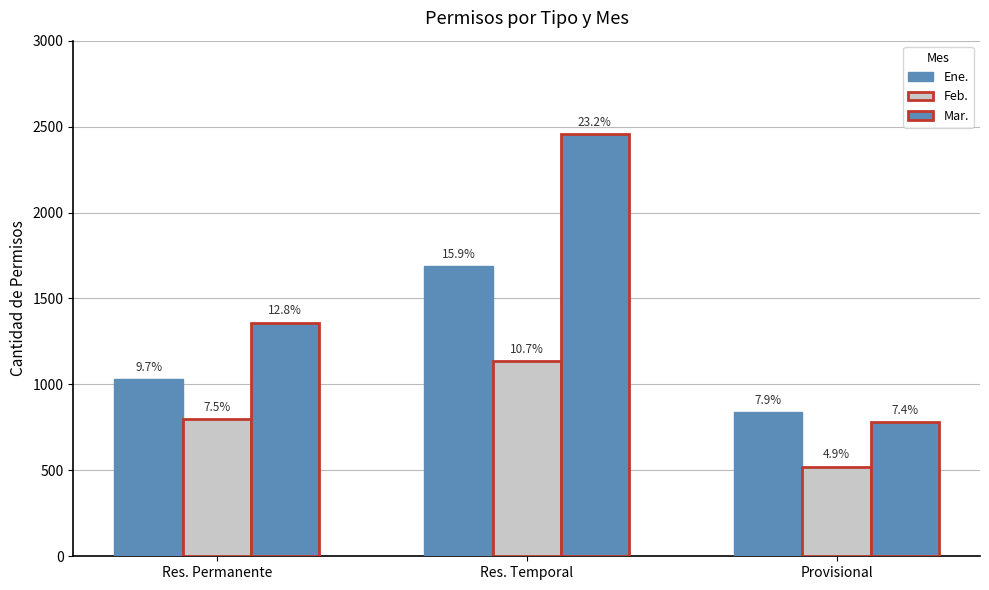

What is the total value across all series at Res. Permanente?

3190